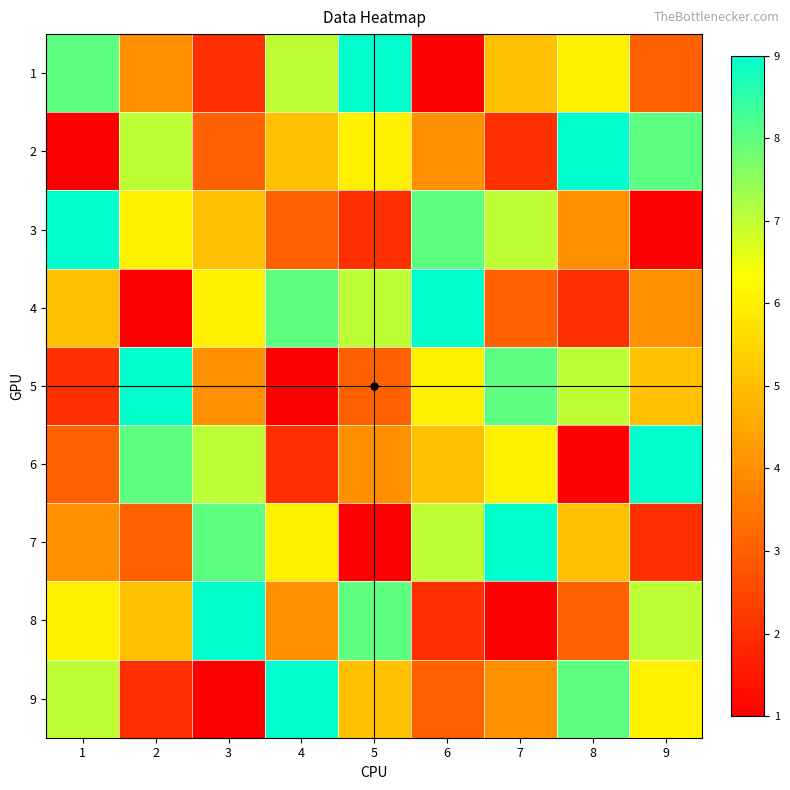

What is the difference between the 3 values at 9 and 5?

1